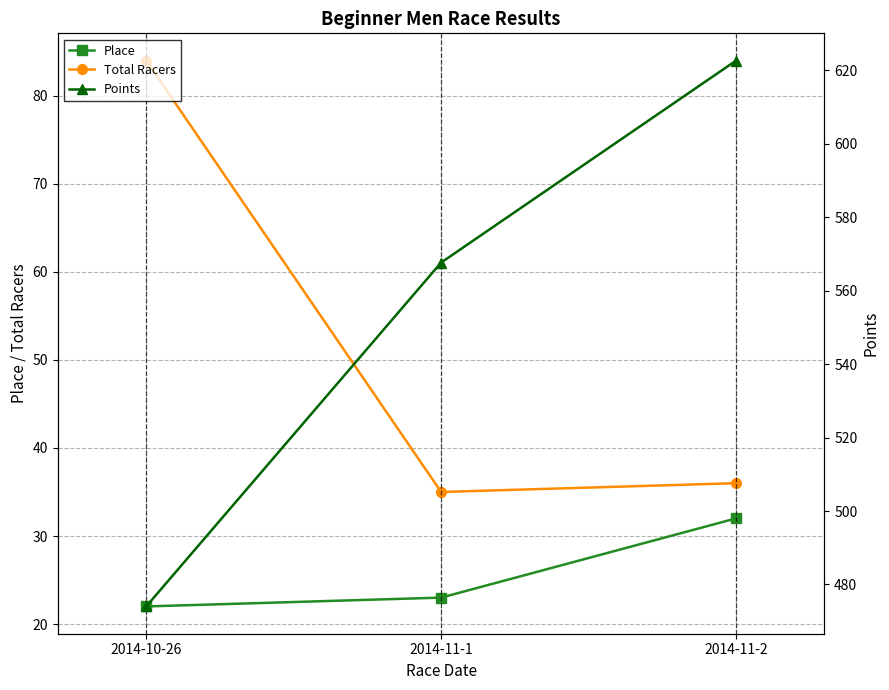

Which category has the lowest value in the Place series?

2014-10-26